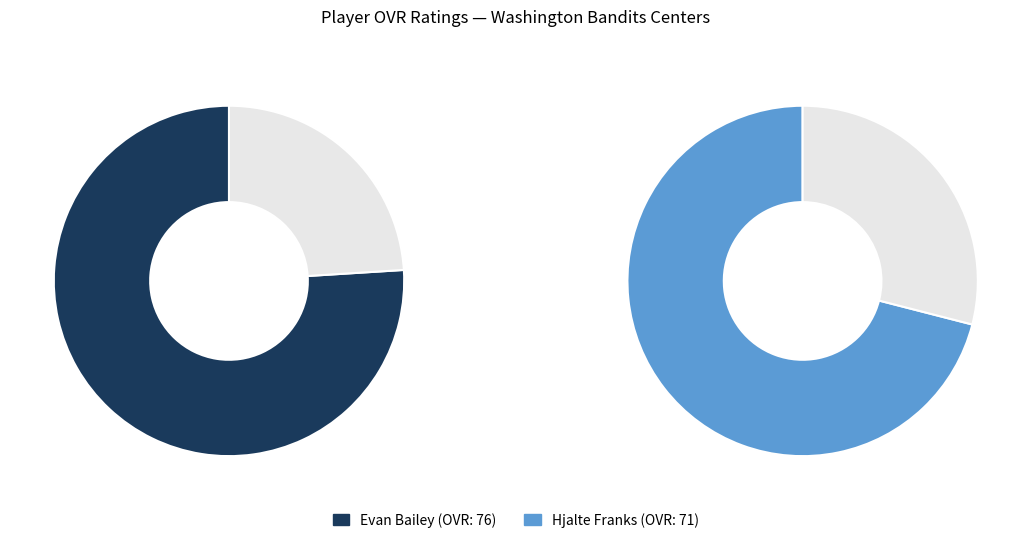

To the nearest percent, what percentage of the pie is Hjalte Franks?

48%